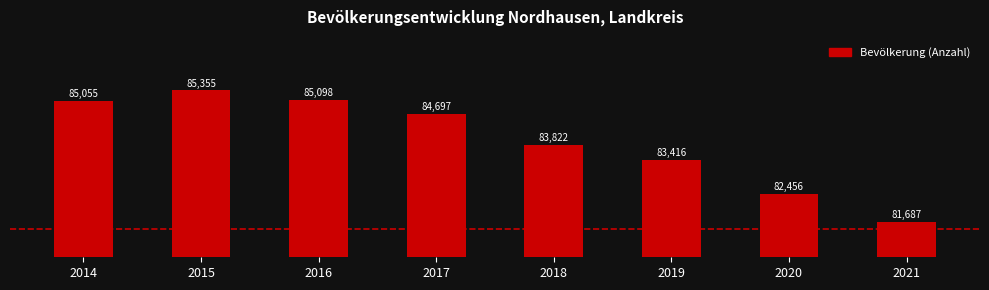

Reading right to left, extract all data points from this chart.

2021=81687	2020=82456	2019=83416	2018=83822	2017=84697	2016=85098	2015=85355	2014=85055